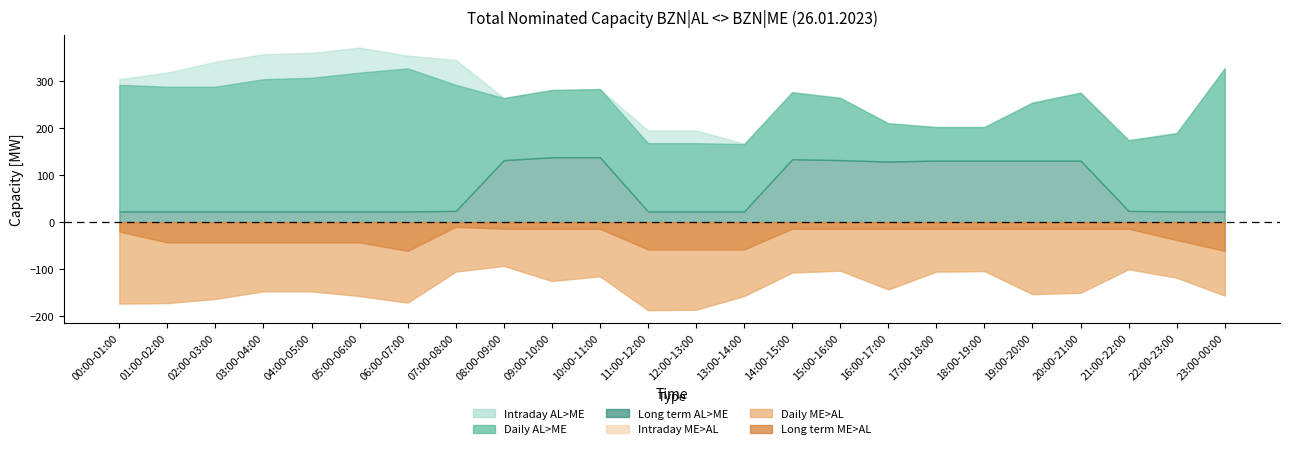

True or false: Long term AL>ME has a value of 23 at 11:00-12:00.

True